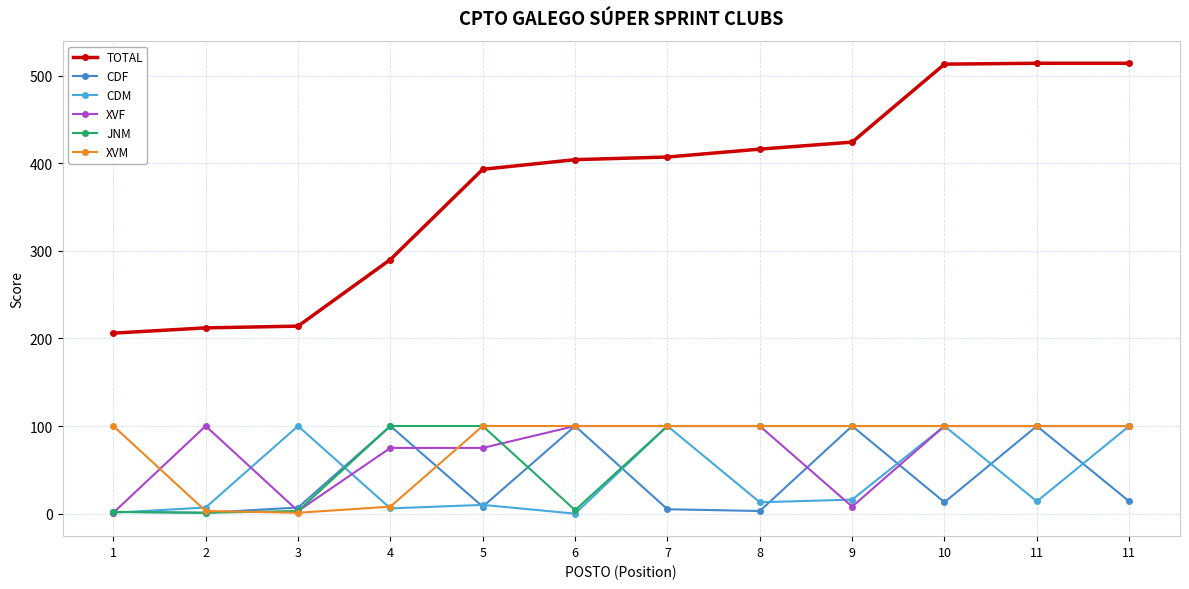

How many categories are shown in the chart?

12